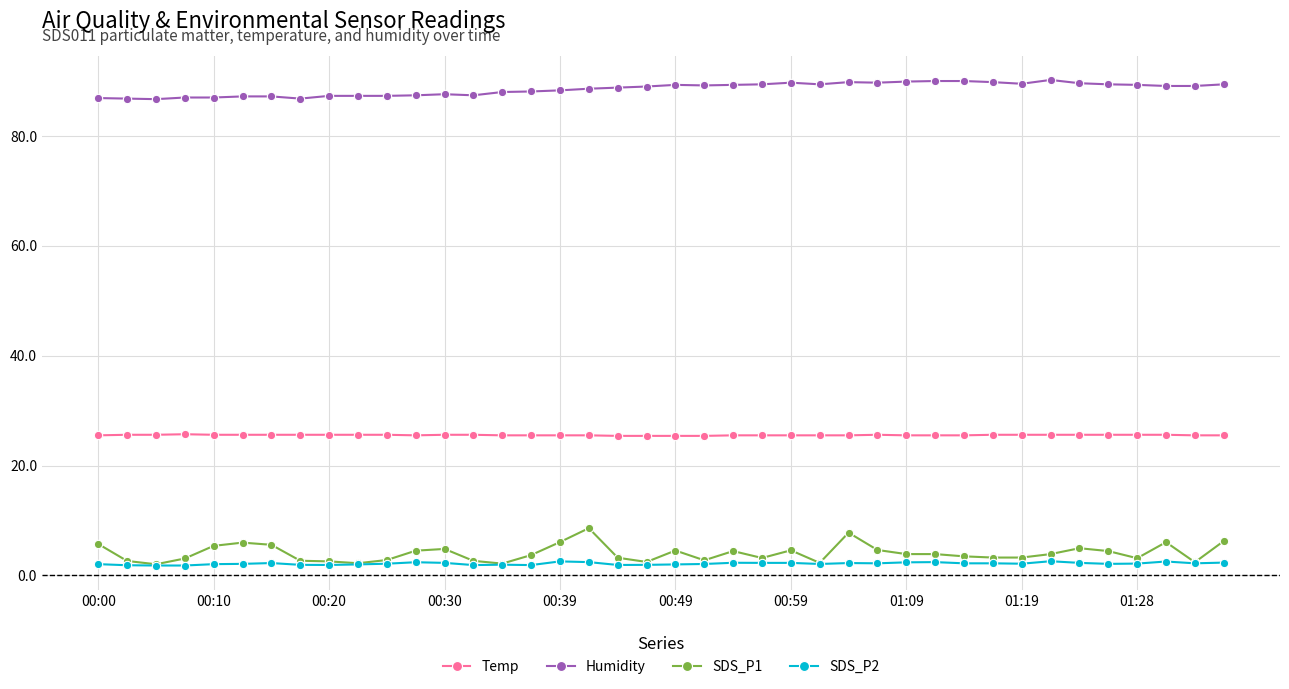

List the series in order of their peak value, highest first.

Humidity, Temp, SDS_P1, SDS_P2